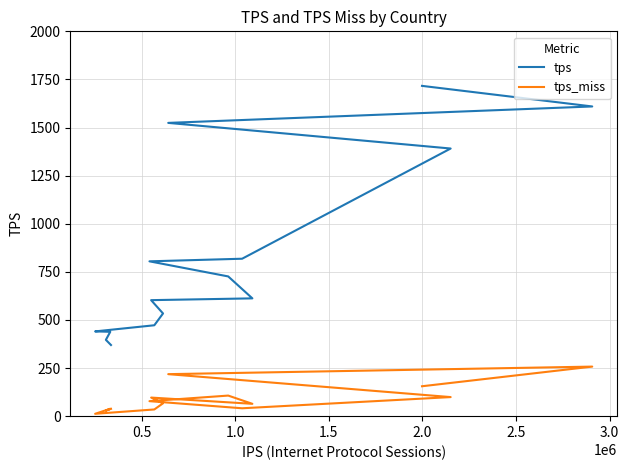

Is this an area chart (filled region under the line)?

No